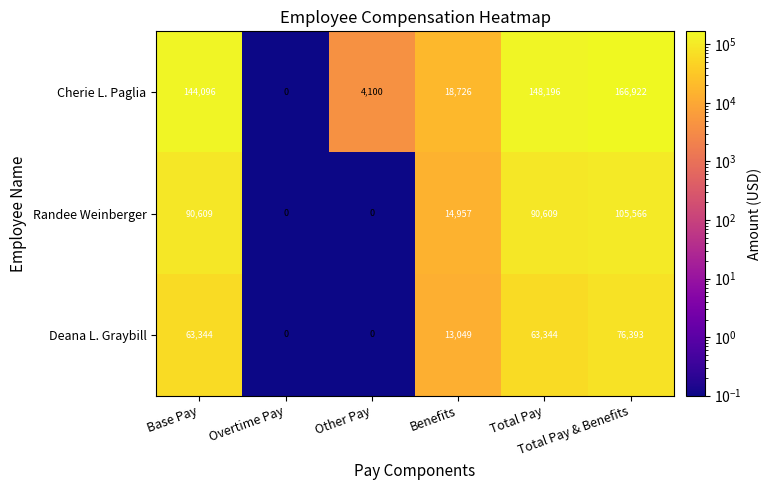

What is the difference between the second highest and second lowest values in the Cherie L. Paglia series?

144096